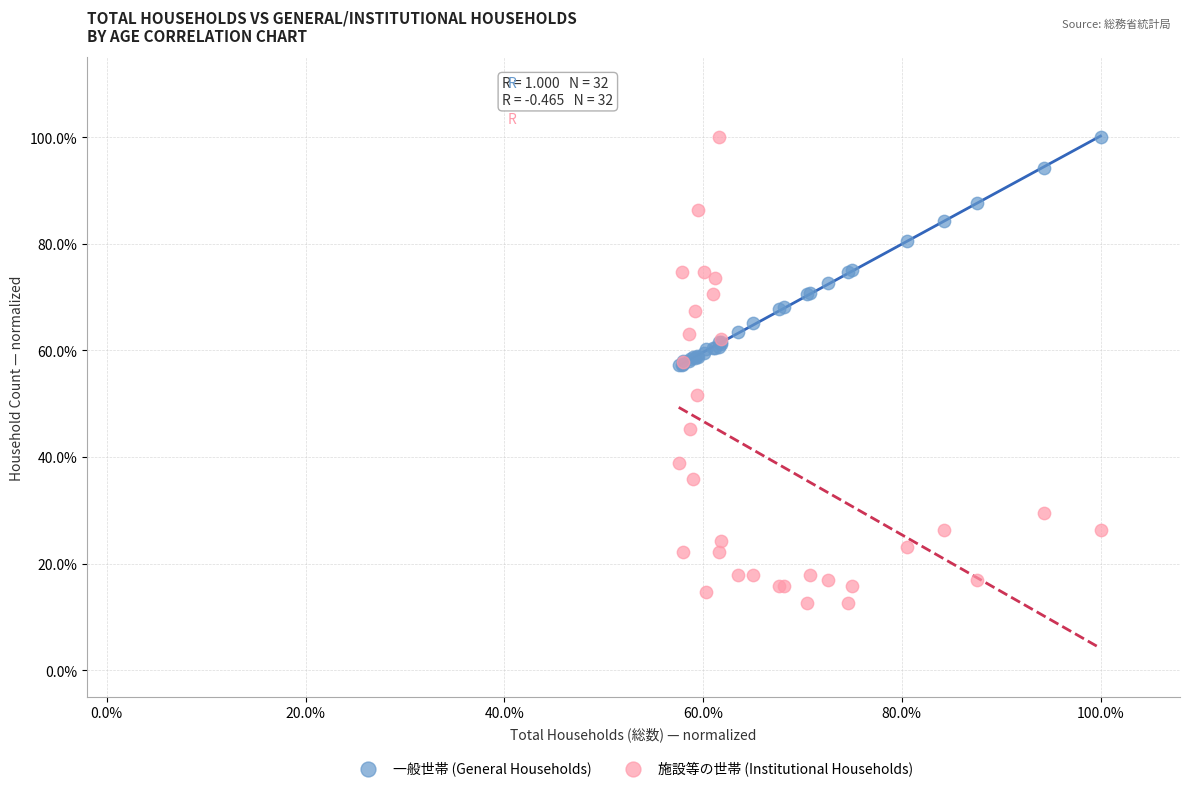

Which series has the widest spread of Y values?

施設等の世帯 (Institutional Households)